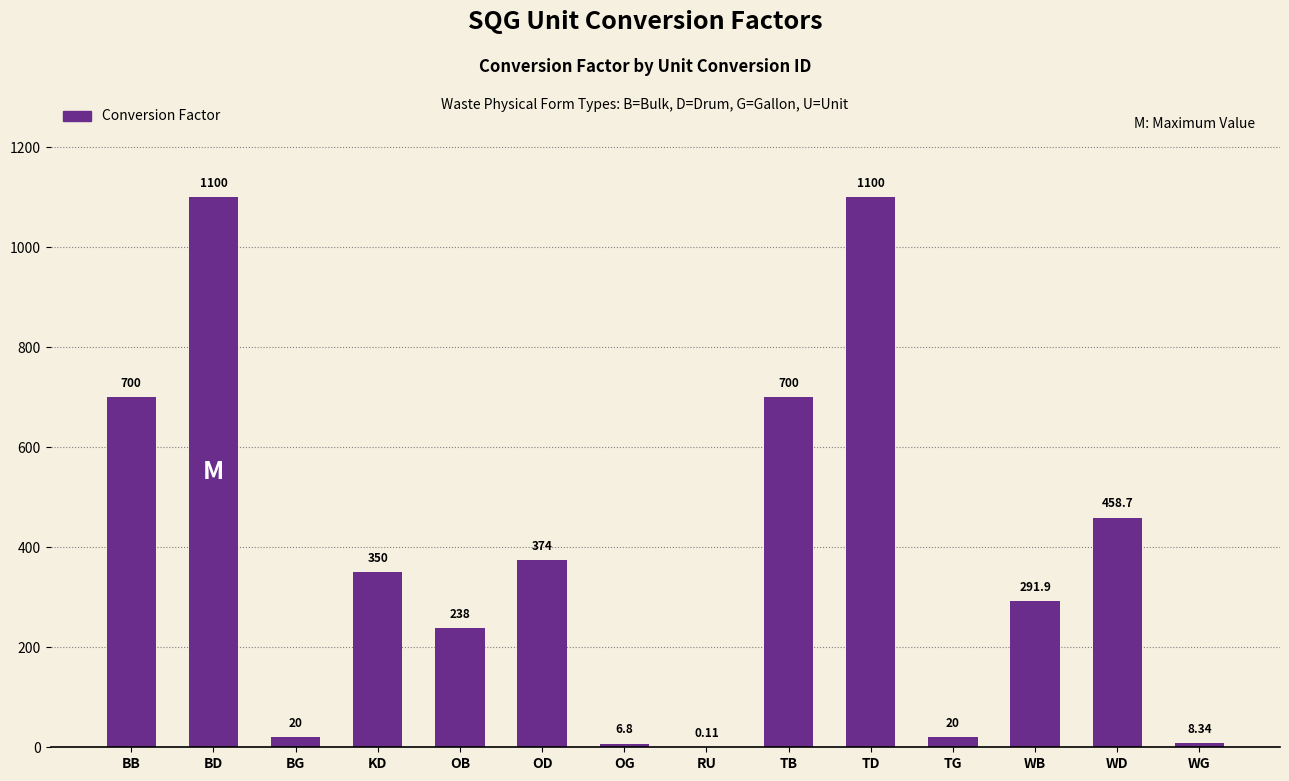

What is the change in value from TB to TG?

-680.0